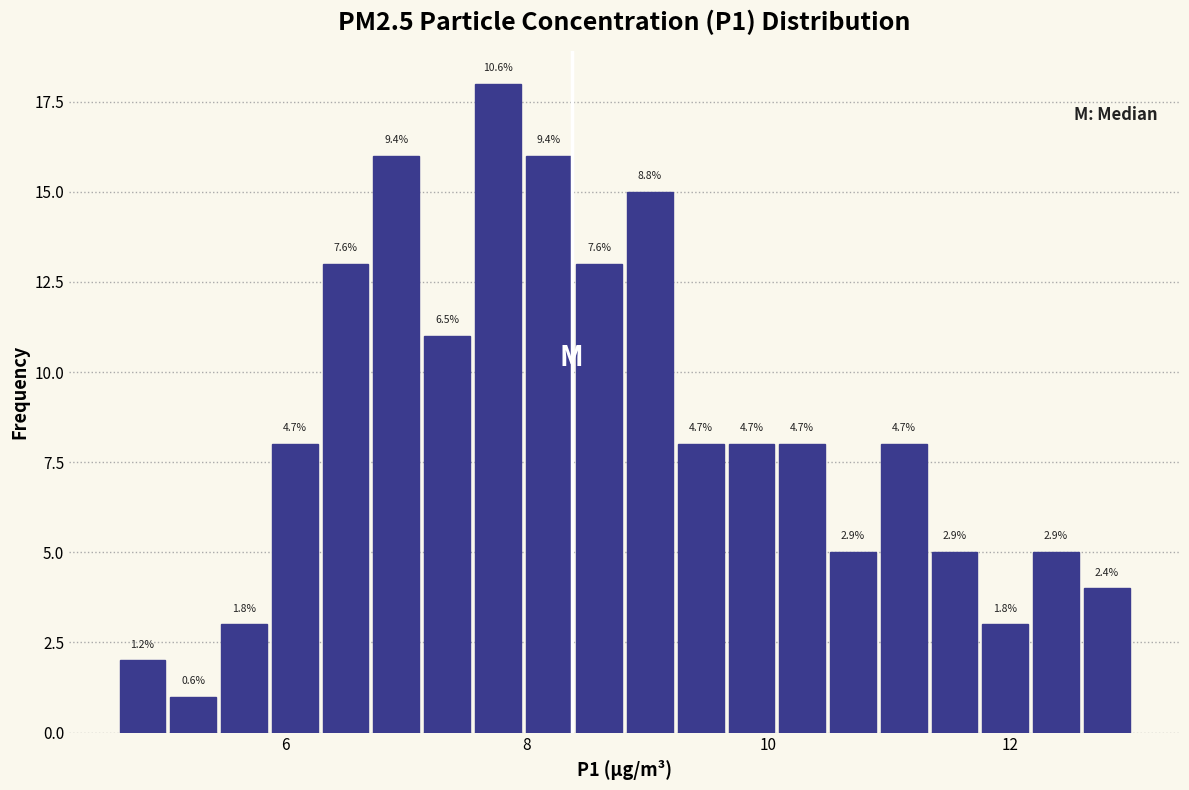

Around what value on the x-axis is the tallest bar? Give the approximate position of its centre, as read against the axis.

7.8